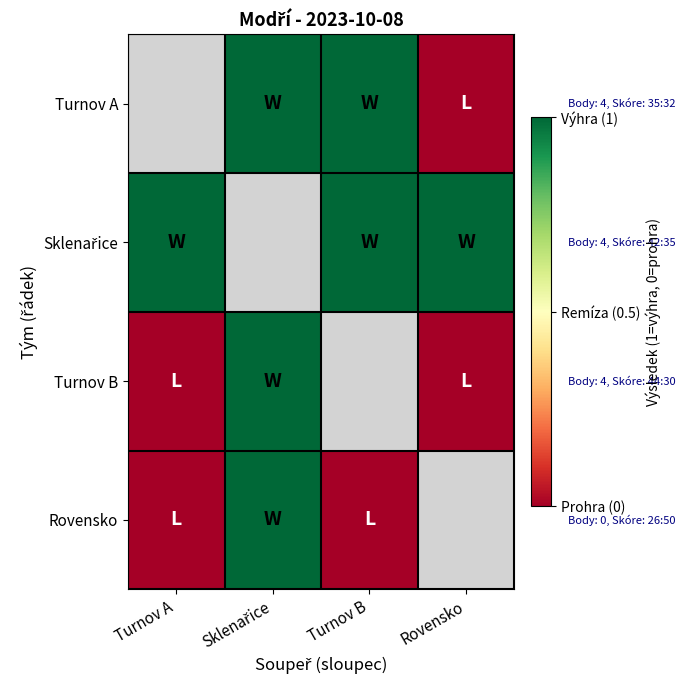

Count the number of categories in the chart.

4